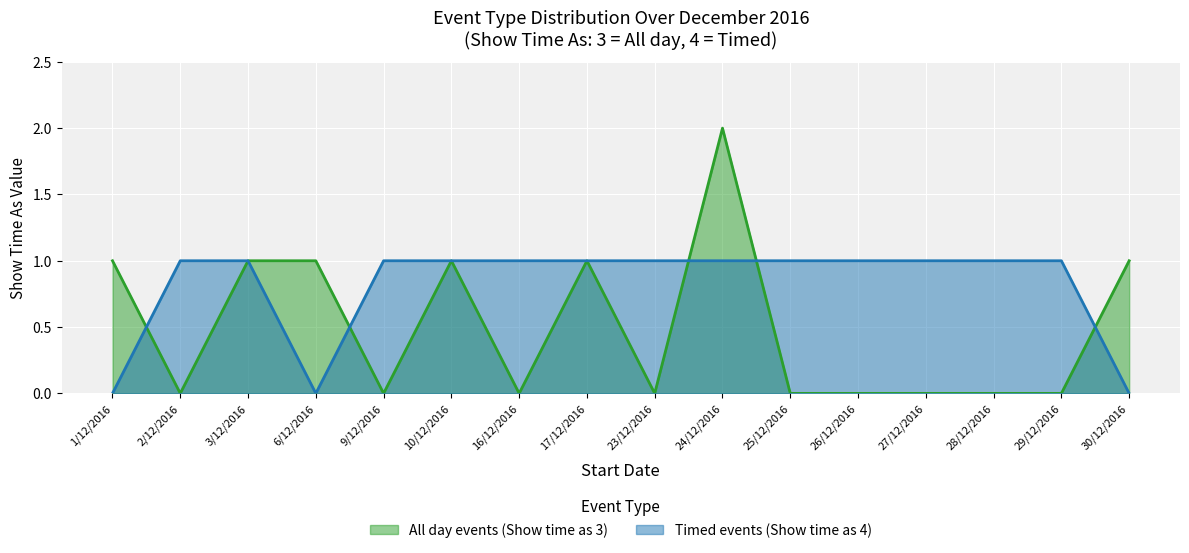

True or false: All day events (Show time as 3) and Timed events (Show time as 4) intersect in this chart.

False